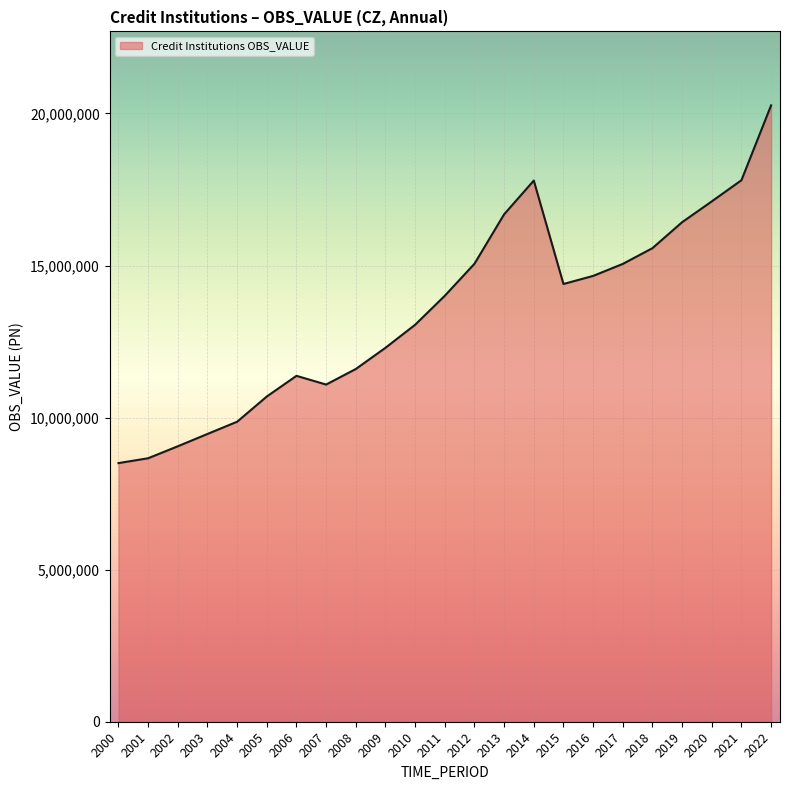

How many interior local peaks (higher than both neighbors) does the data have?

2